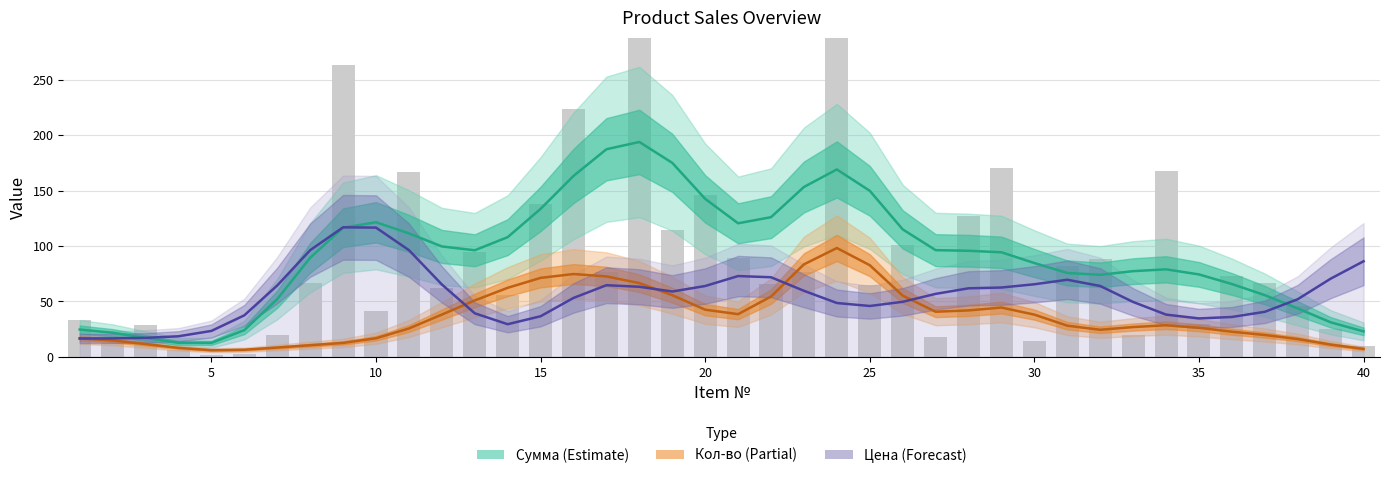

What is the highest value of the Сумма (Estimate) series?

193.9